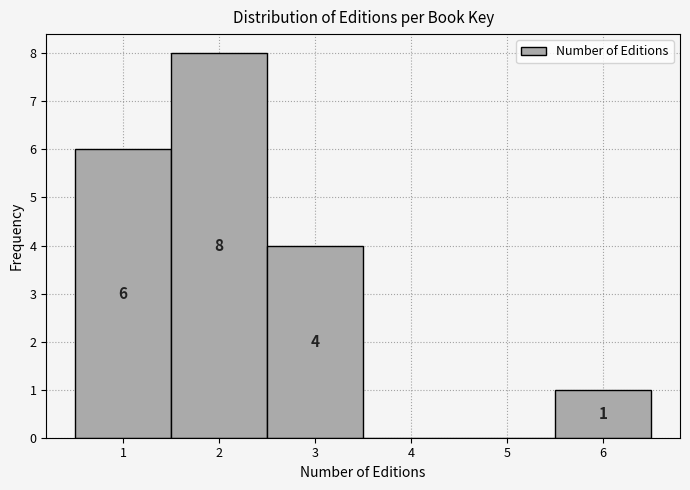

Over which range of the x-axis is the bar tallest?

1.5 to 2.5